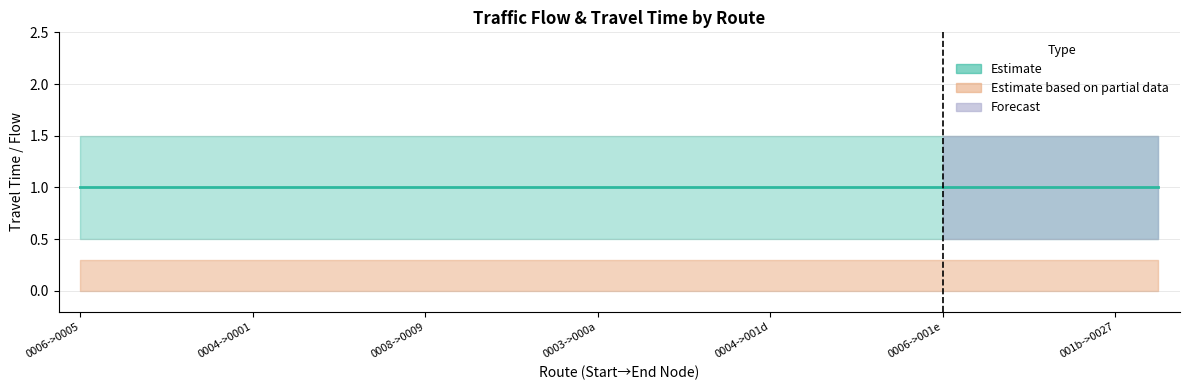

What is the spread (max minus min) of values at 6?

1